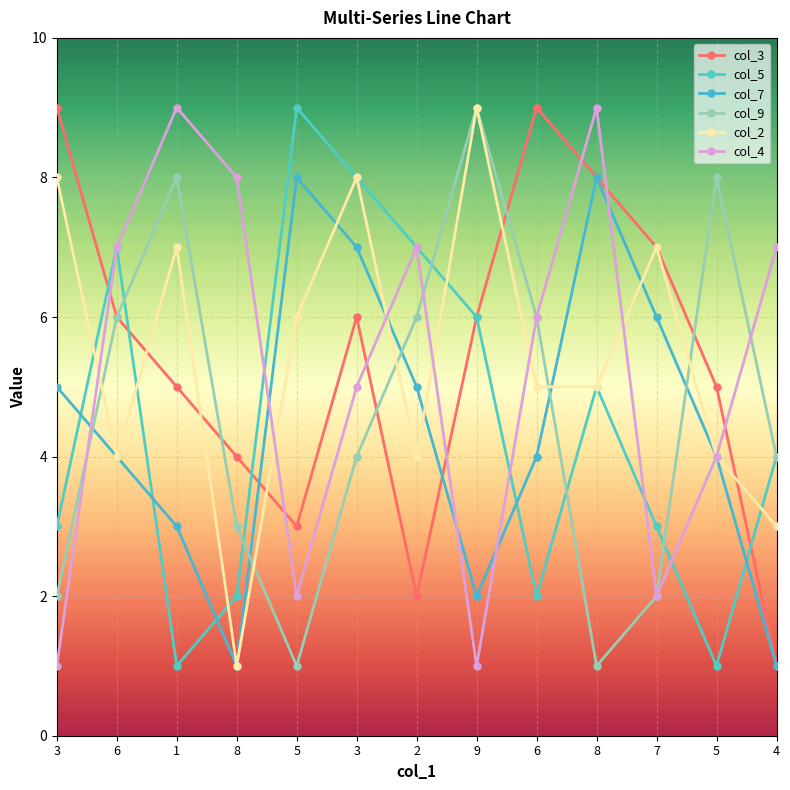

Count the number of data series in this chart.

6